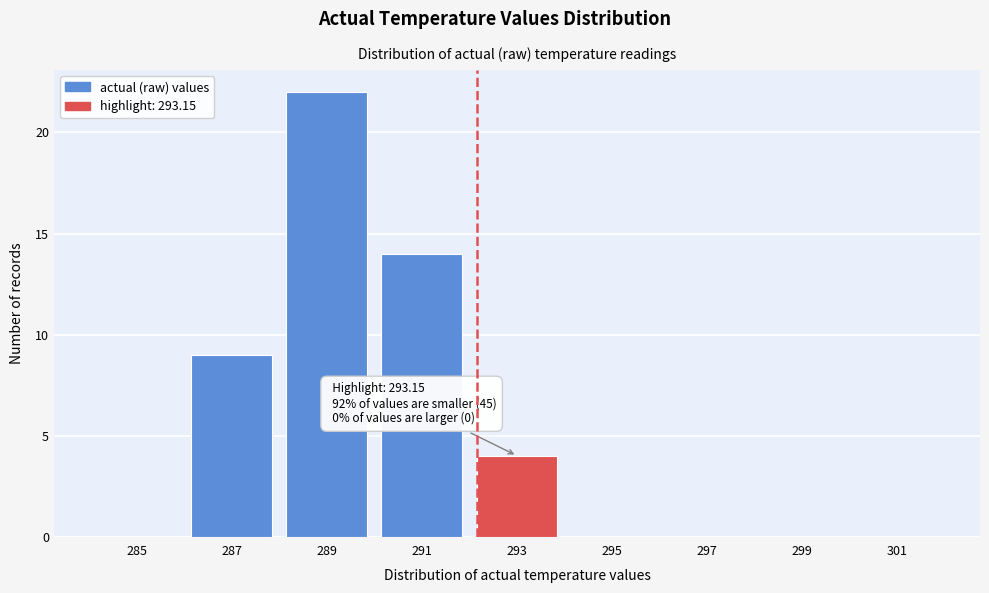

Reading right to left, list all the values displayed in this chart.

301=0	299=0	297=0	295=0	293=4	291=14	289=22	287=9	285=0